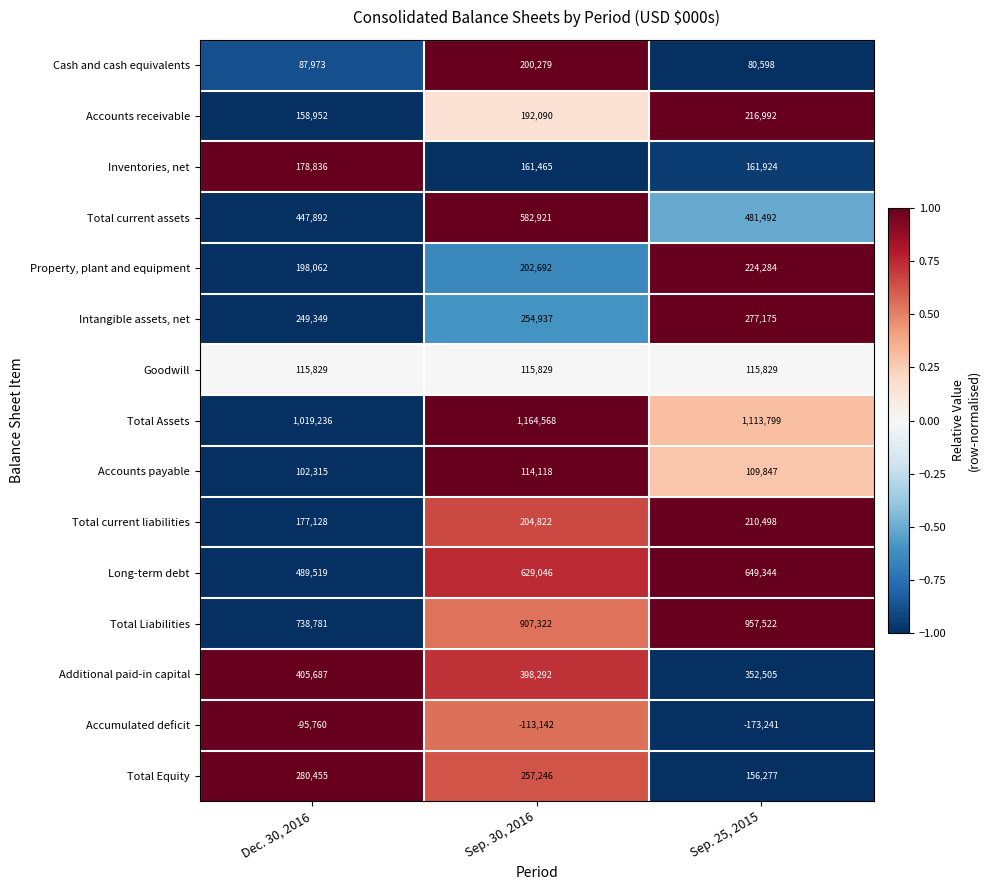

How many series are shown in this chart?

15